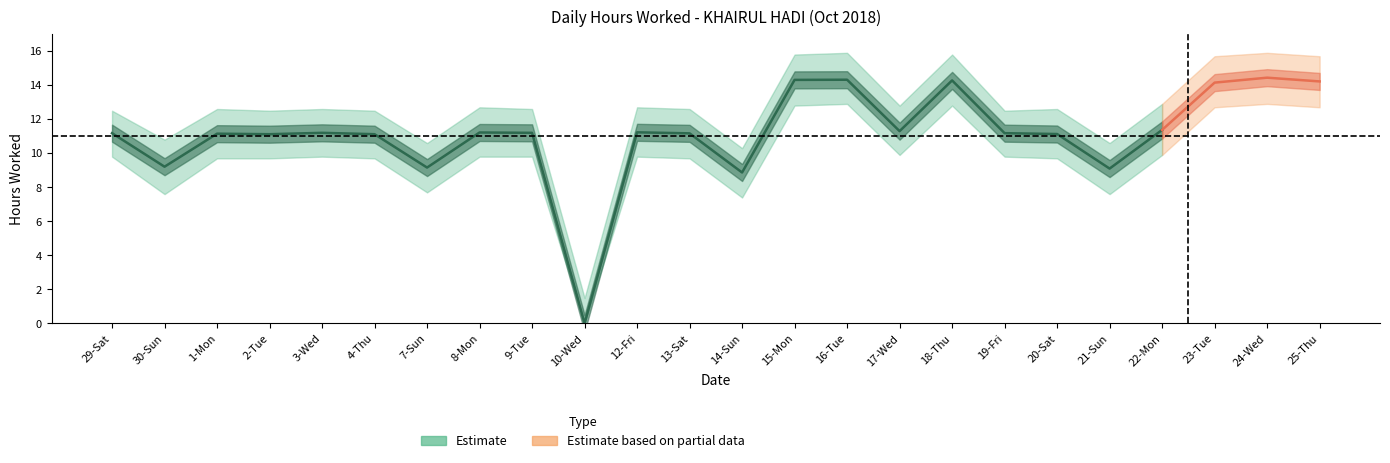

How many interior local valleys does the Hours Worked series have?

7